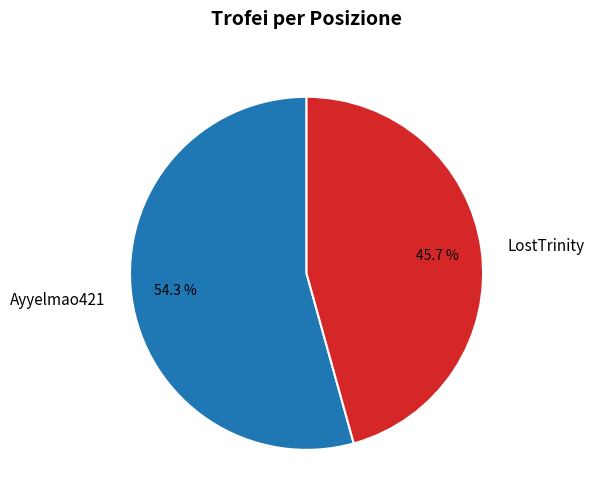

Rank the categories by value from lowest to highest.

LostTrinity, Ayyelmao421